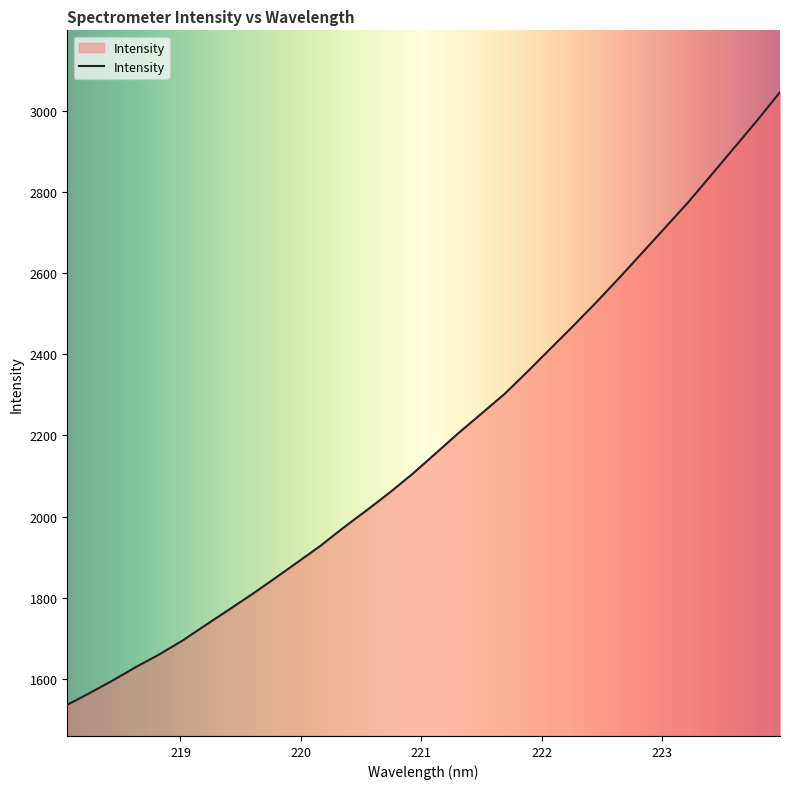

What is the maximum value shown in the chart?

3045.2